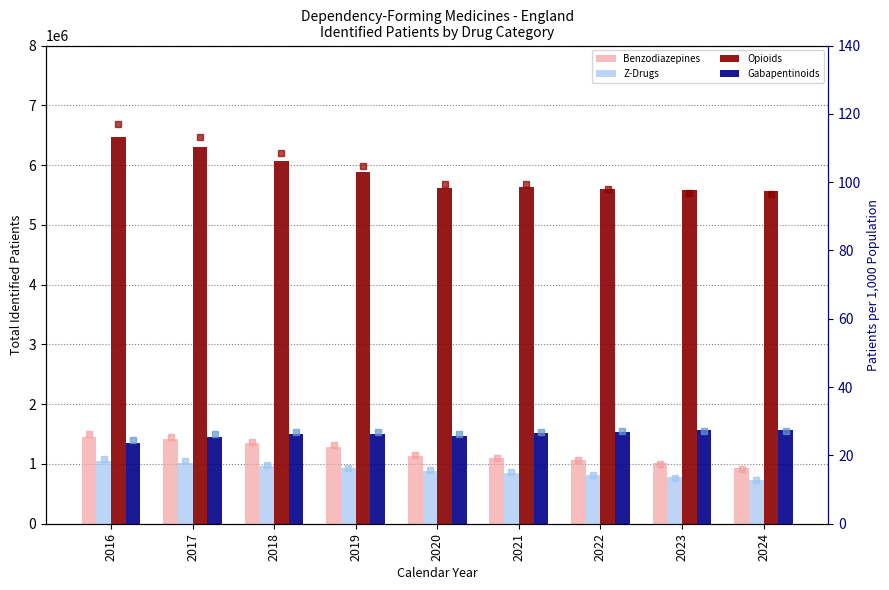

How many data points does each series have?

9